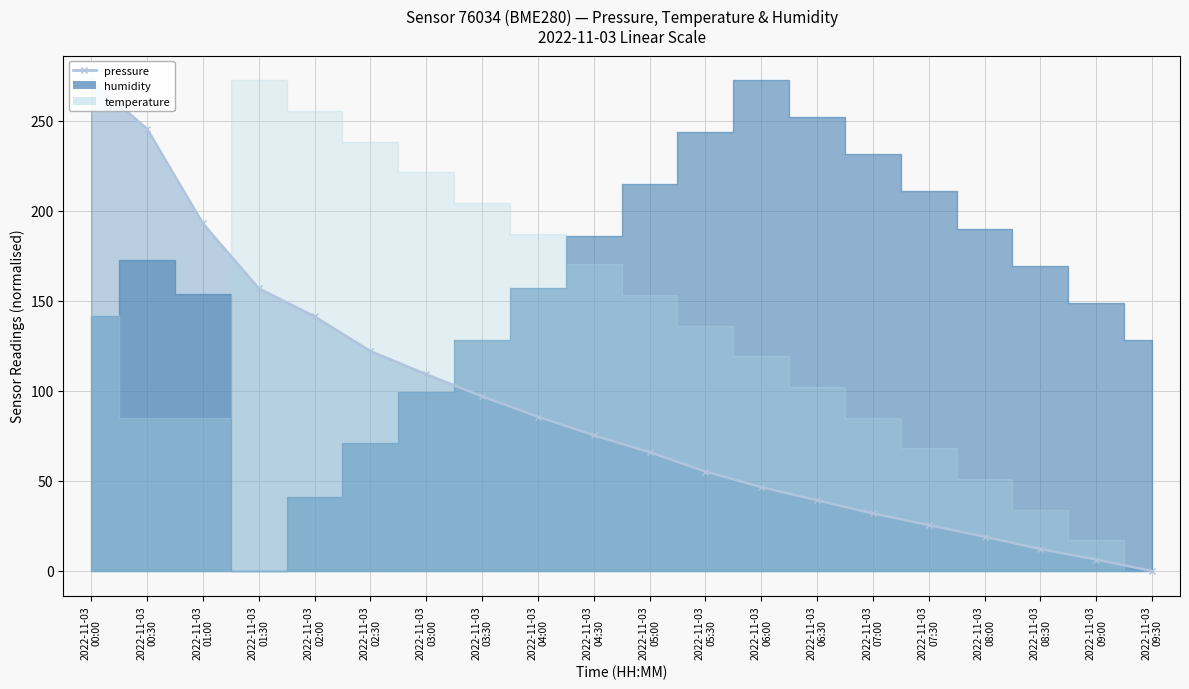

What is the average value of the pressure series?

90.0